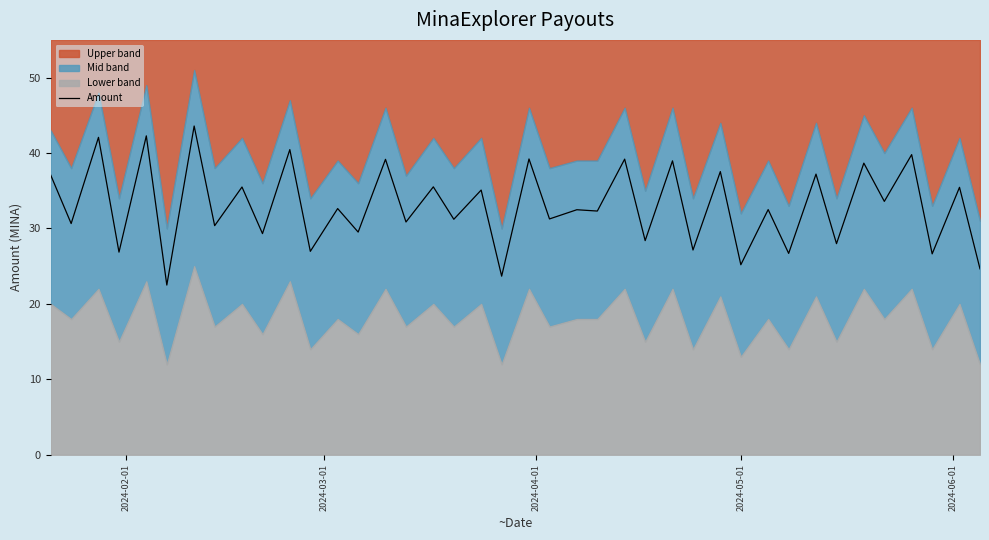

What is the lowest value of the Amount series?

22.5